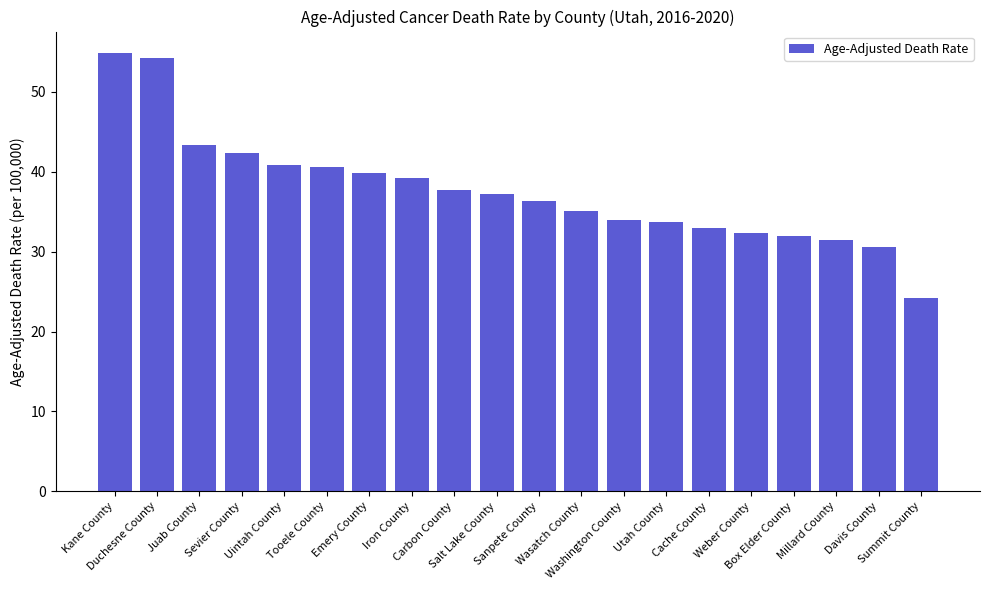

What is the label of the 4th bar from the right?

Box Elder County